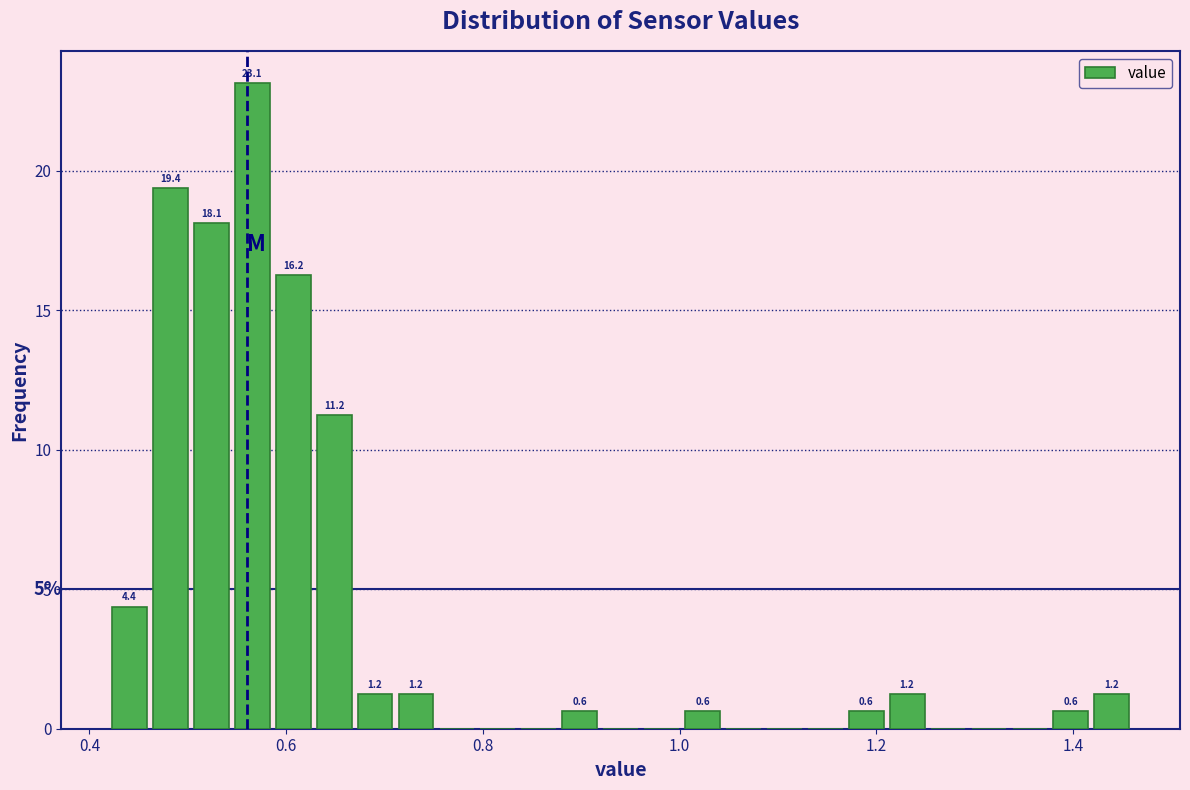

Read against the x-axis, roughly where is the centre of the tallest bar?

0.56